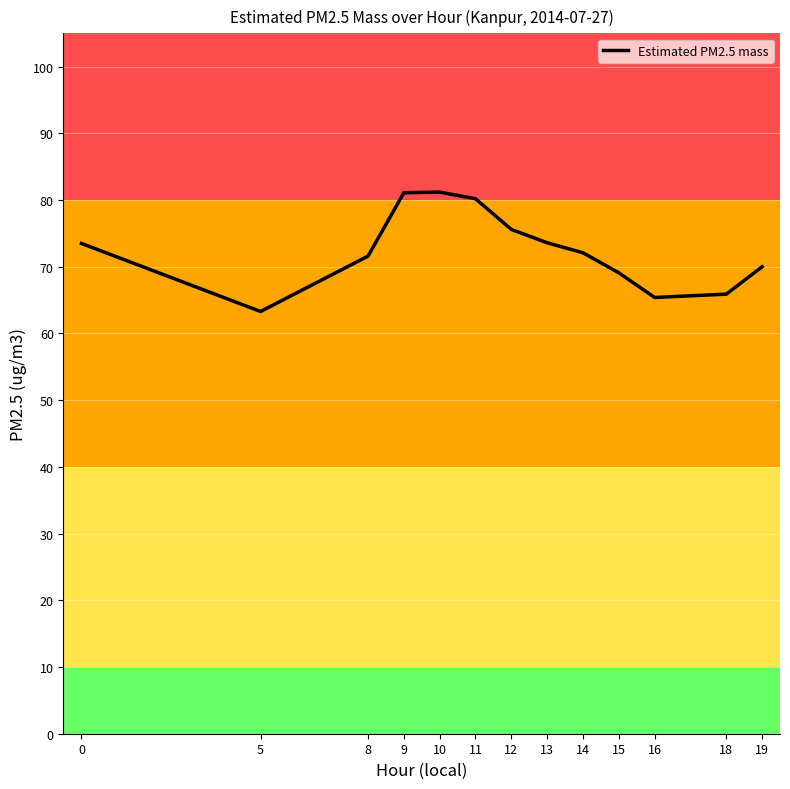

Between 8 and 5, which is larger?

8